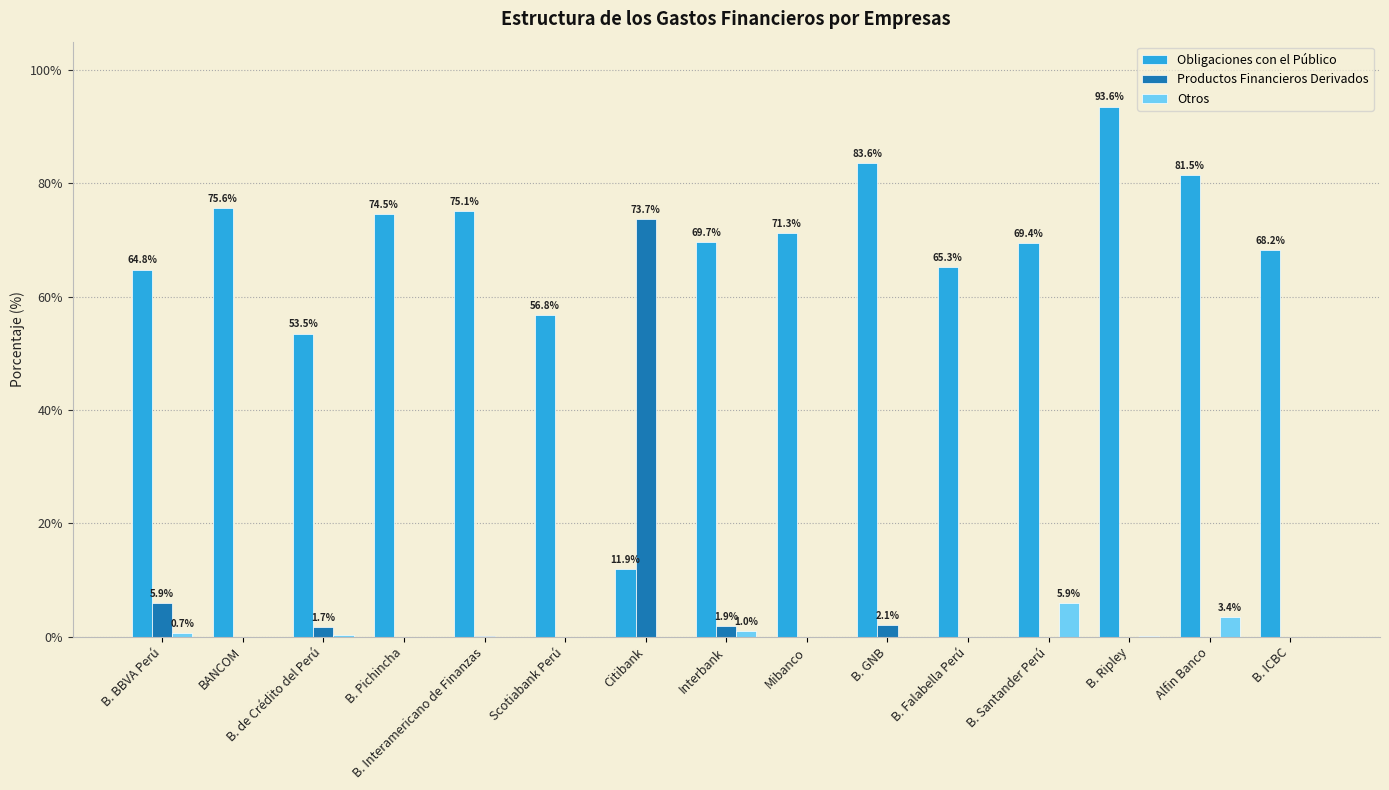

At which label does Productos Financieros Derivados reach its peak?

Citibank